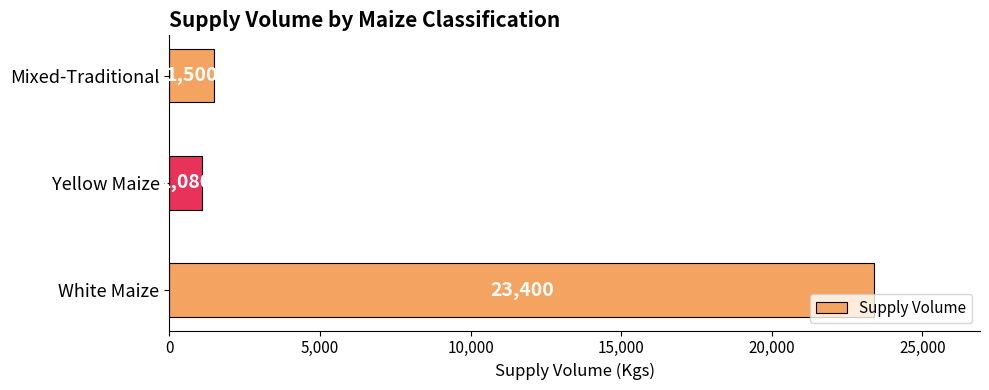

Reading bottom to top, what are all the values shown in this chart?

White Maize=23400	Yellow Maize=1080	Mixed-Traditional=1500